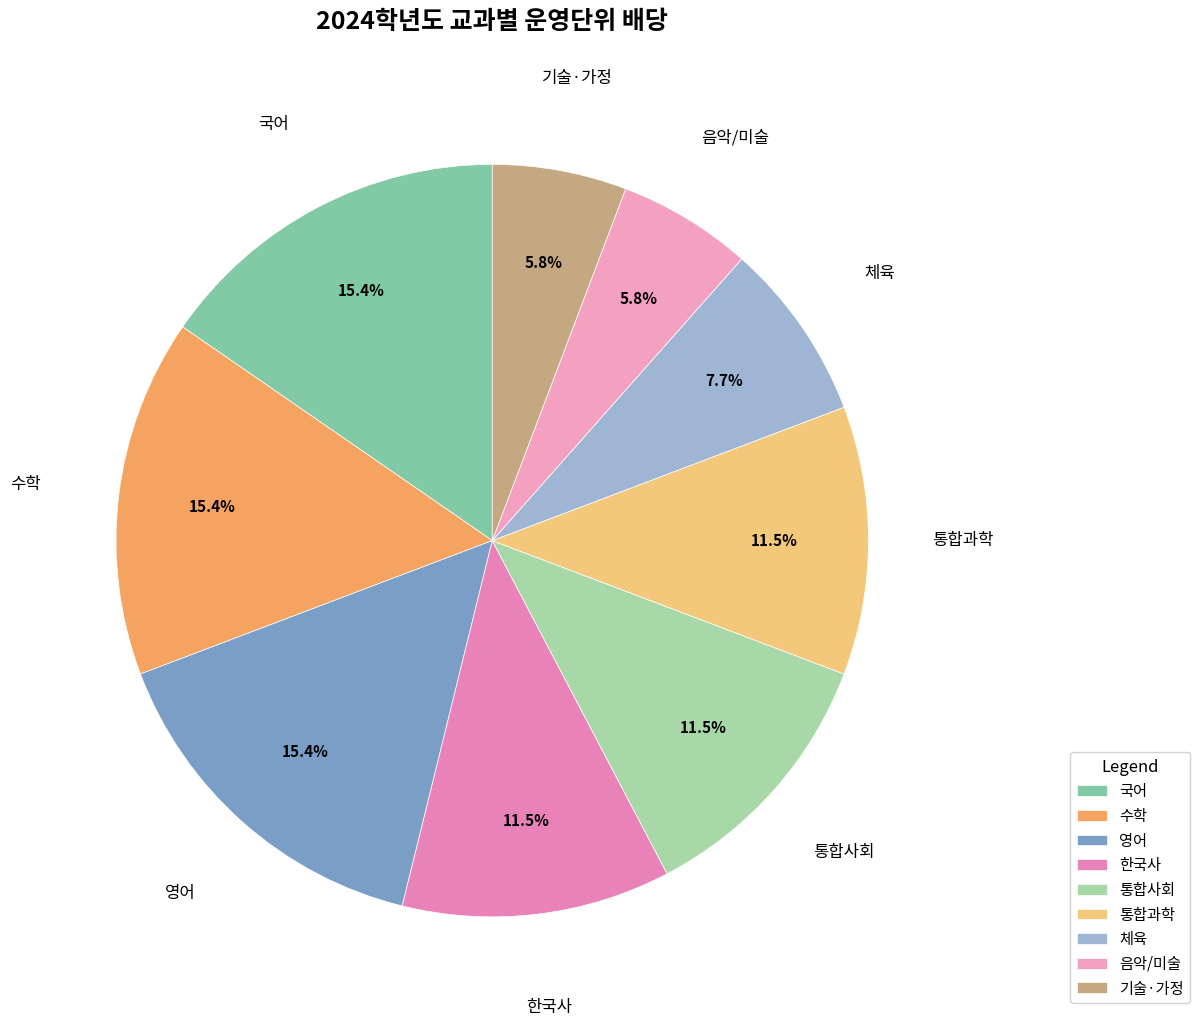

True or false: 음악/미술 accounts for 17% of the total.

False